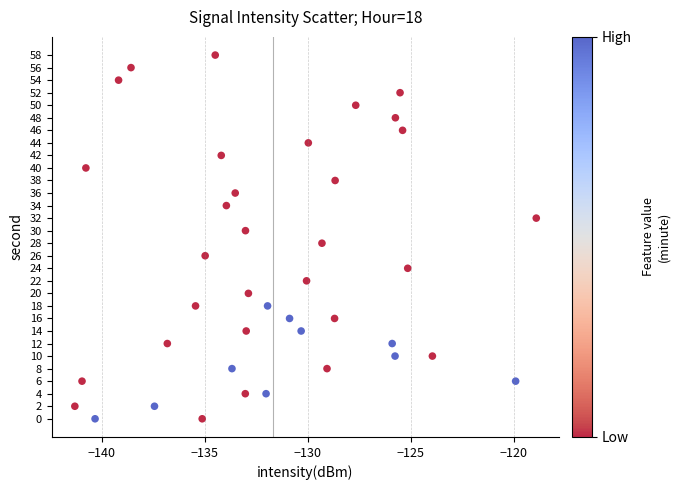

What is the range of Y values (max minus min)?

58